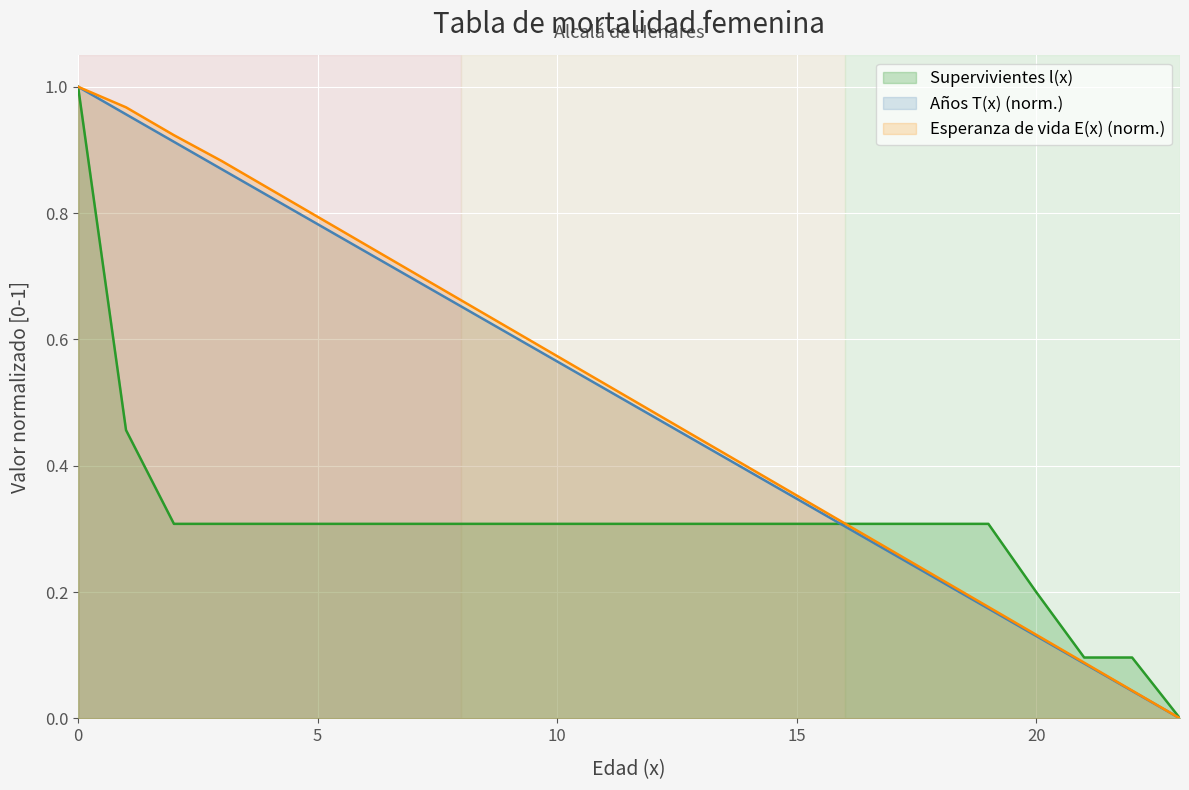

Which series changed the most between 6 and 14?

Esperanza de vida E(x)